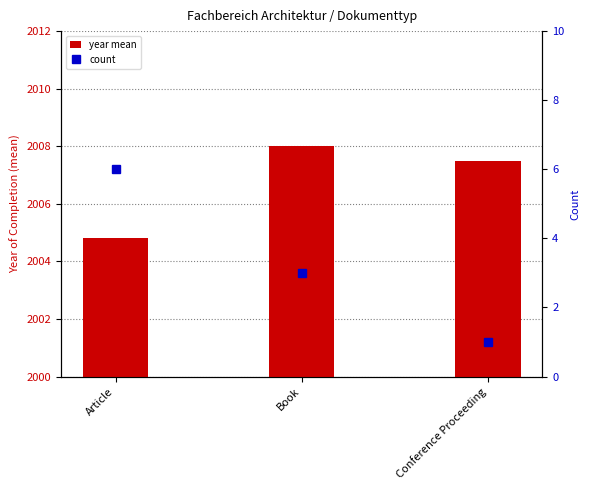

List the labels in order of year mean value, smallest first.

Article, Conference Proceeding, Book